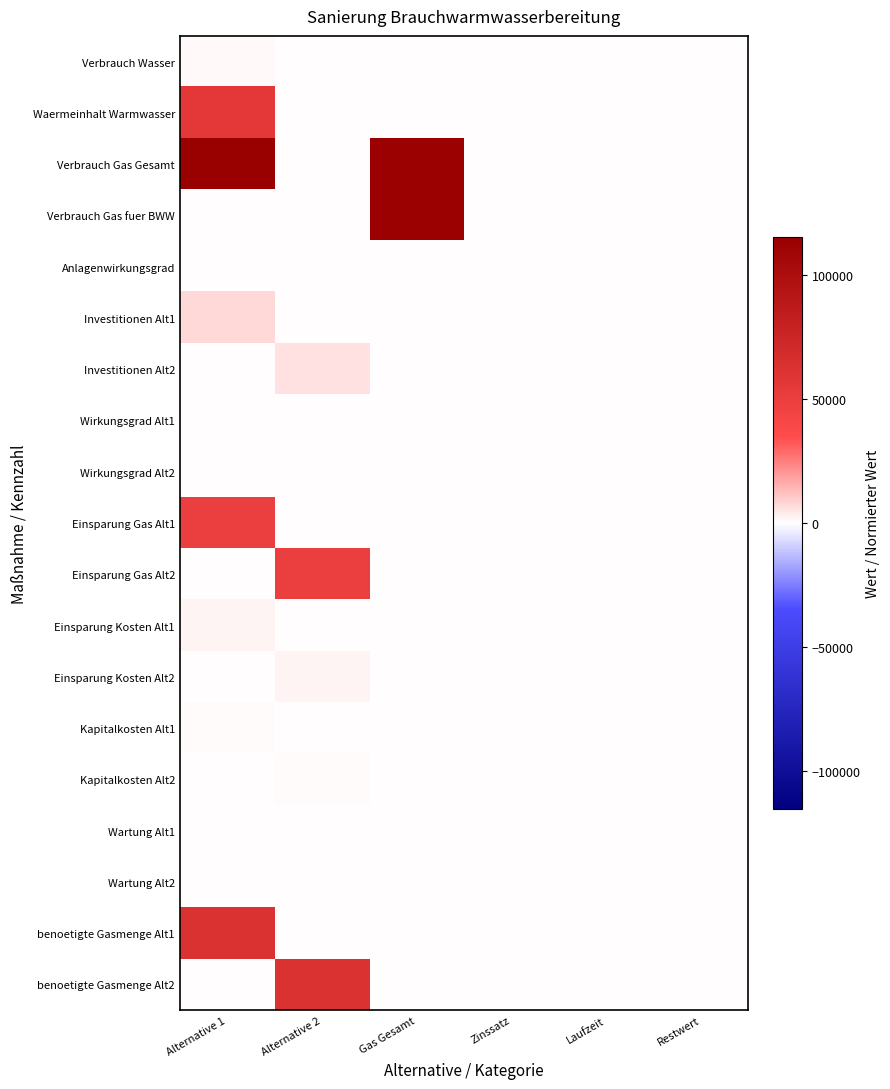

At which category does the chart reach its peak across all series?

Alternative 1